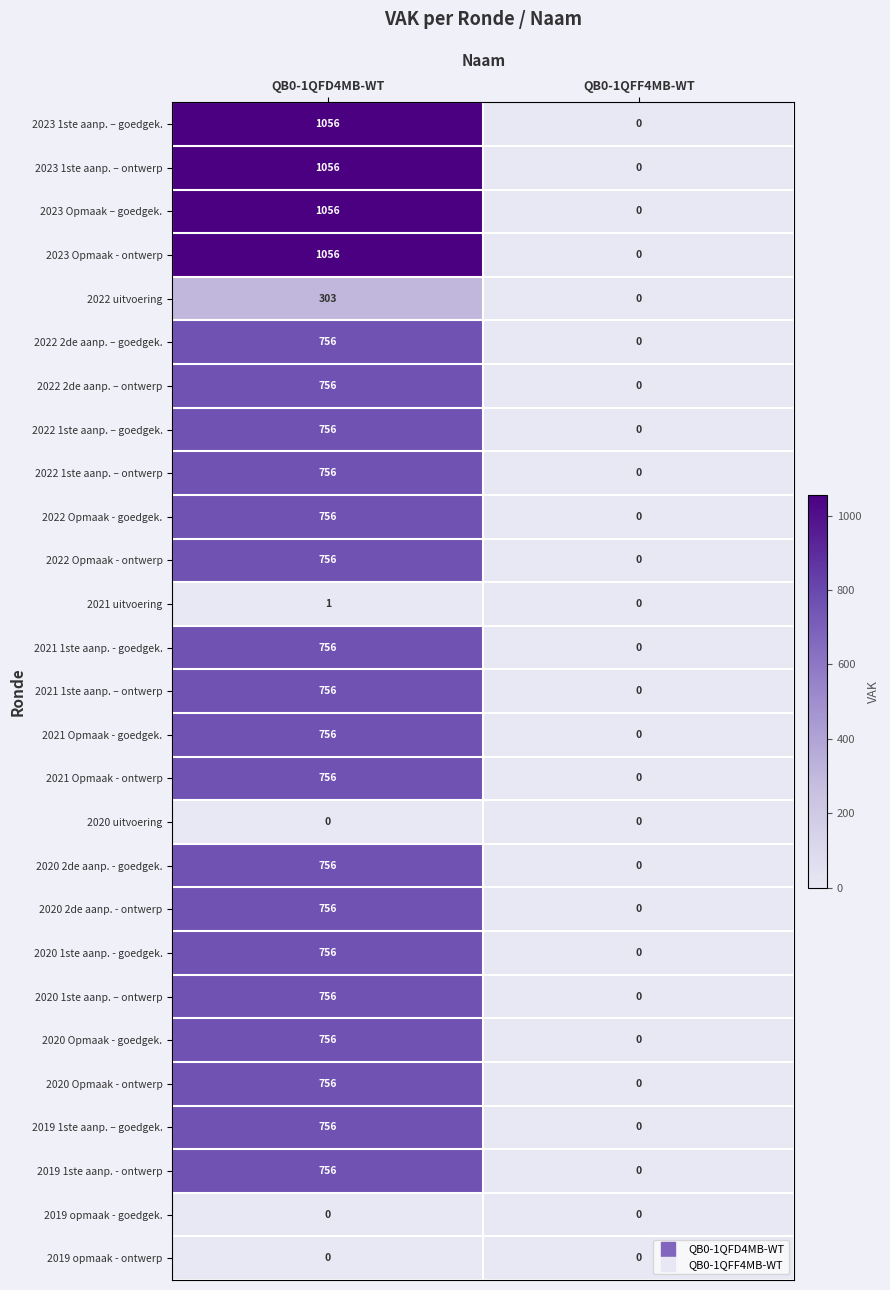

What is the spread (max minus min) of values at QB0-1QFD4MB-WT?

1056